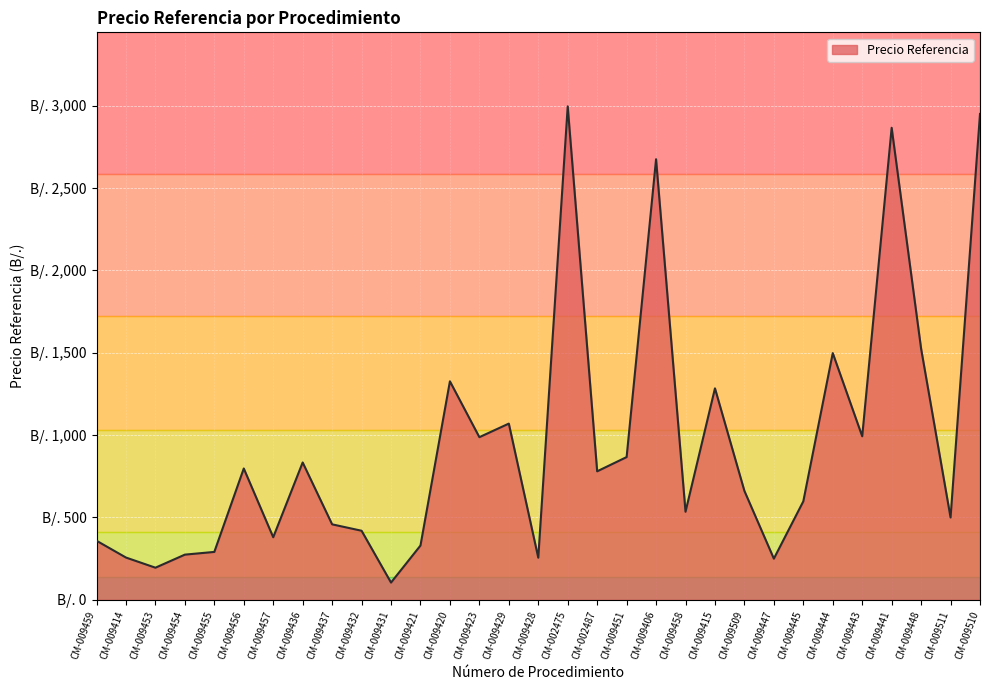

What is the sum of all values?

29318.8